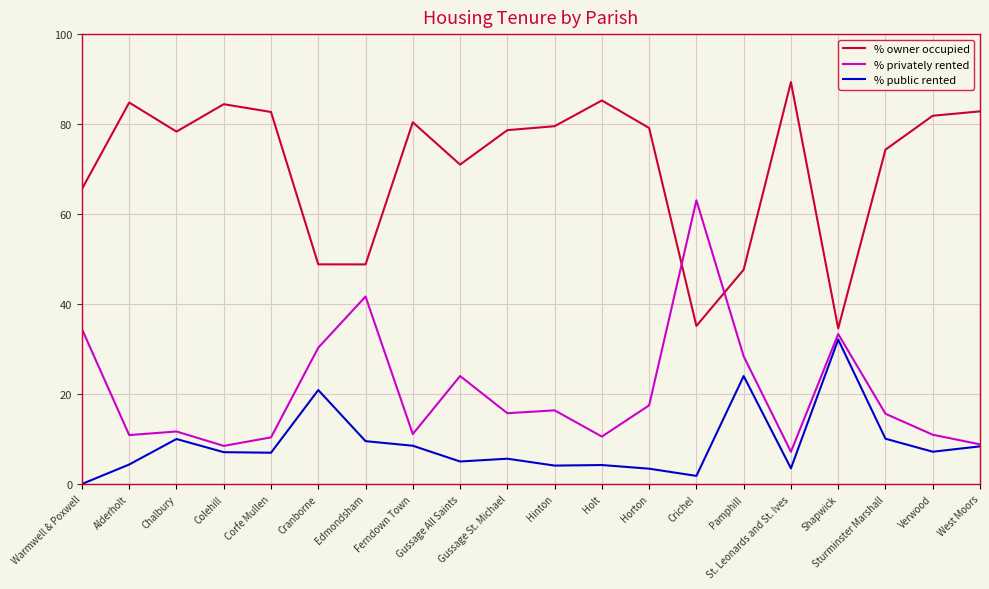

Which series has the largest total across all categories?

% owner occupied